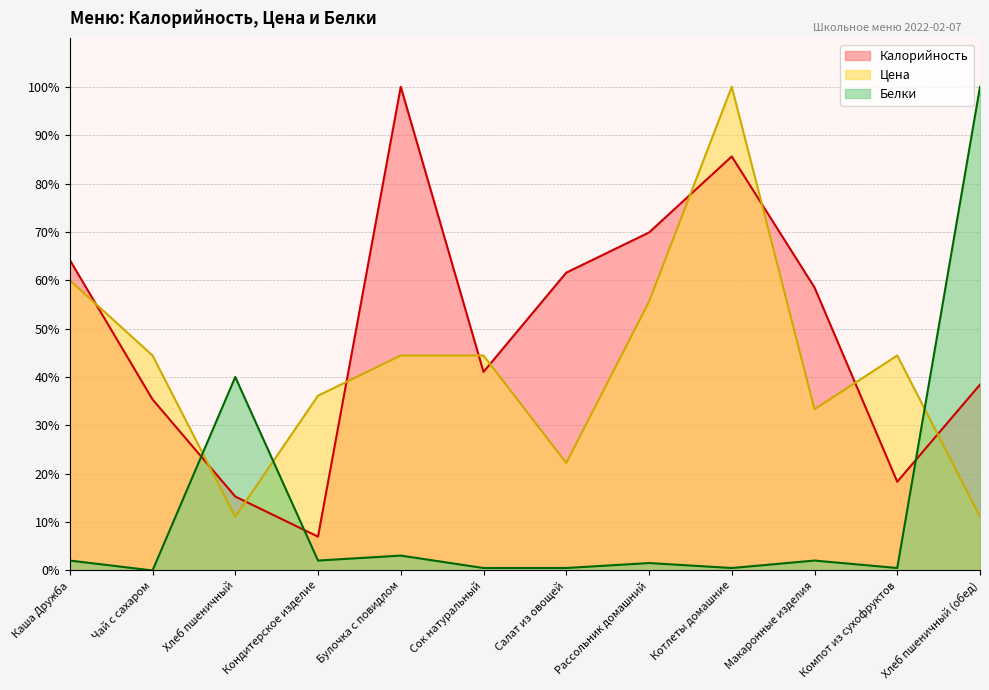

Read the Калорийность value at Макаронные изделия.

58.5